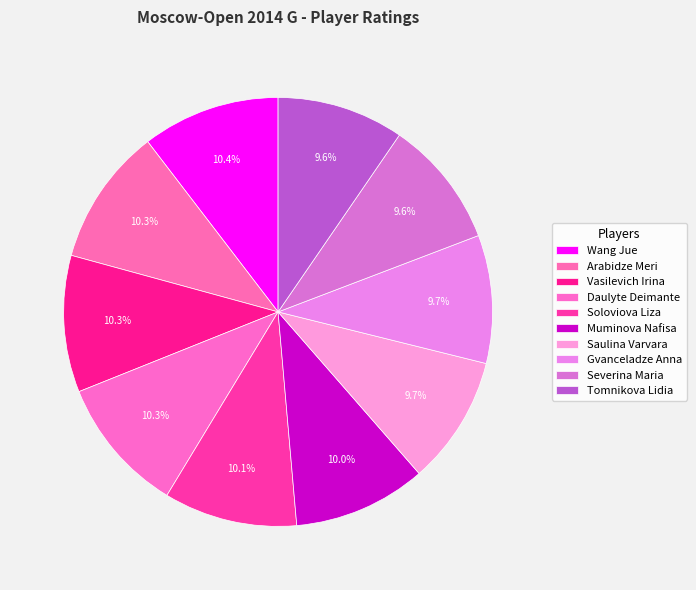

The Wang Jue slice represents 10% of the pie. True or false?

True